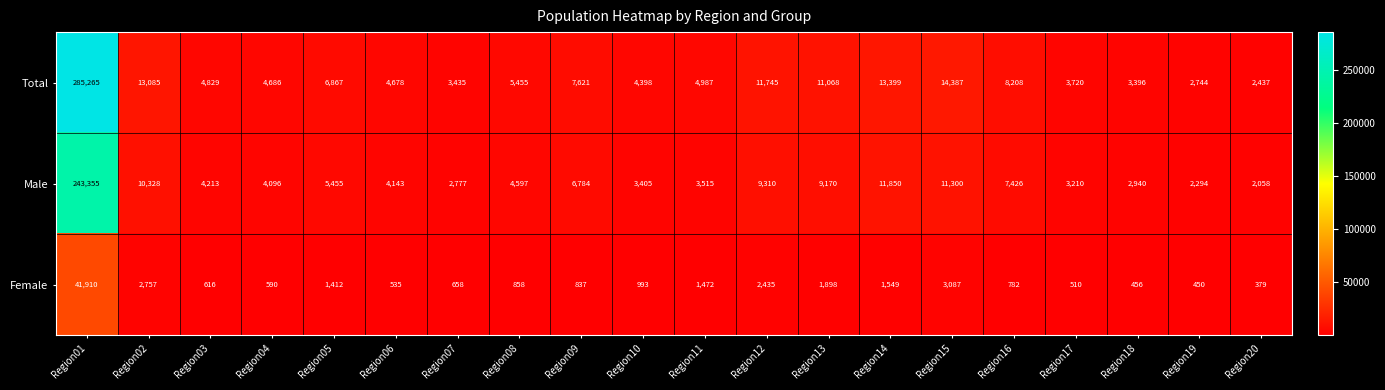

What is the spread (max minus min) of values at Region13?

9170